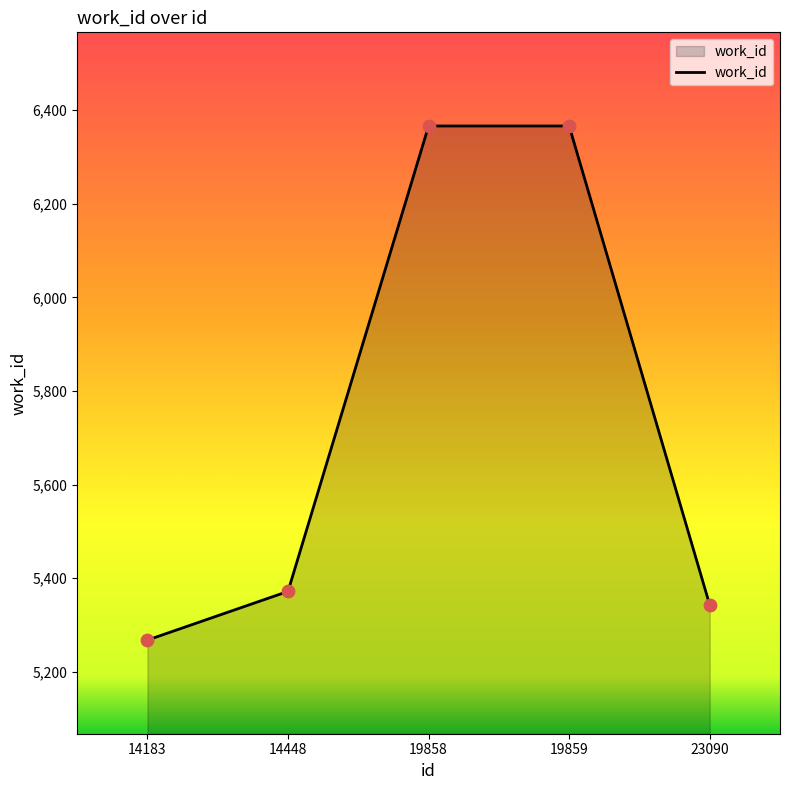

Approximately how many times larger is the value at 19858 compared to 23090?

1.2